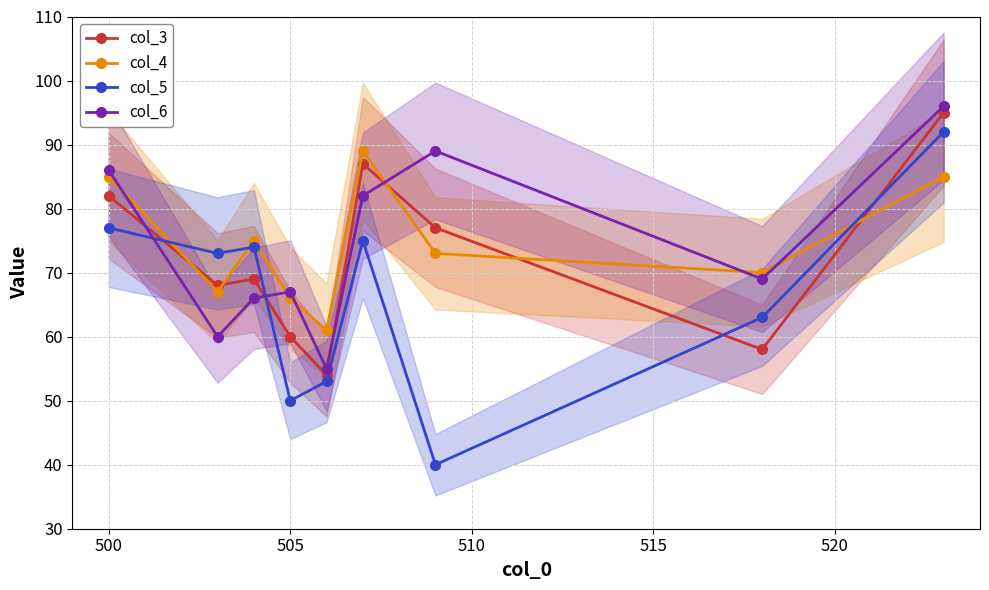

True or false: col_6 has more than 0 interior local peaks.

True